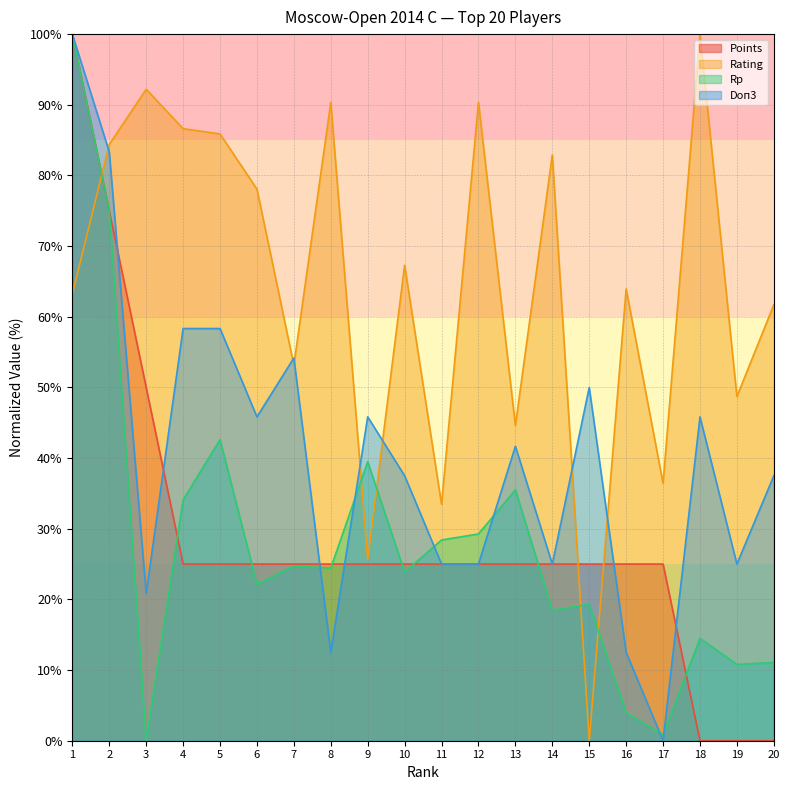

True or false: Doп3 has a value of 40.7 at 12.

False